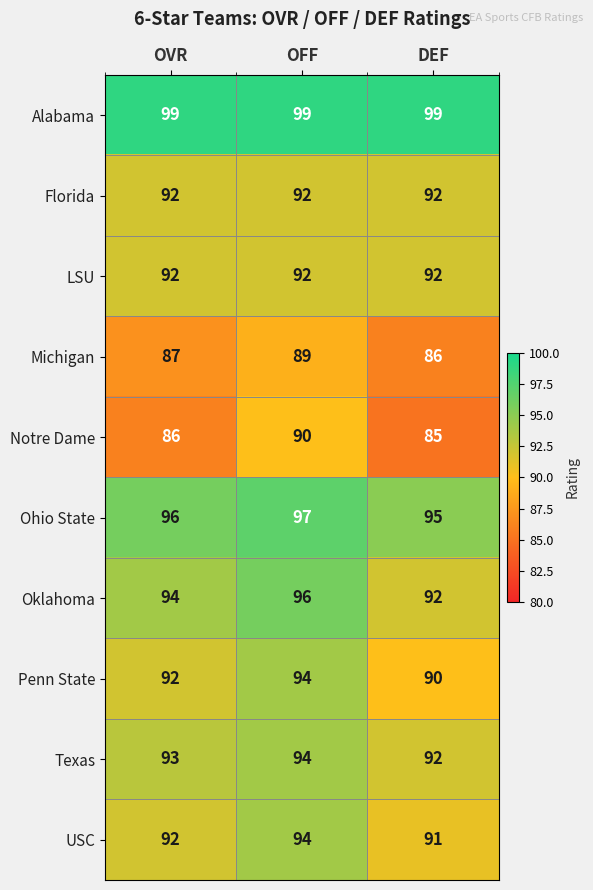

Which series changed the most between OFF and DEF?

Notre Dame